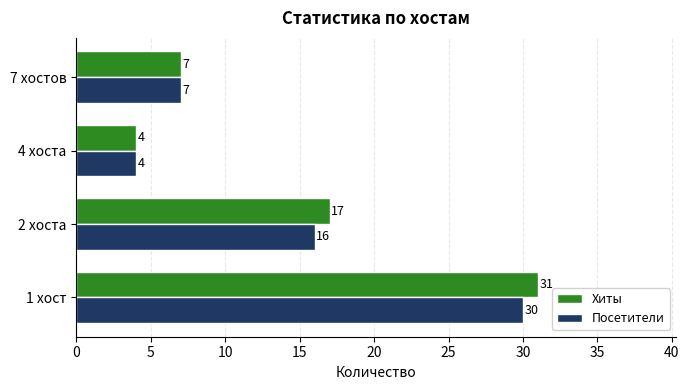

At which category is the sum across all series the highest?

1 хост